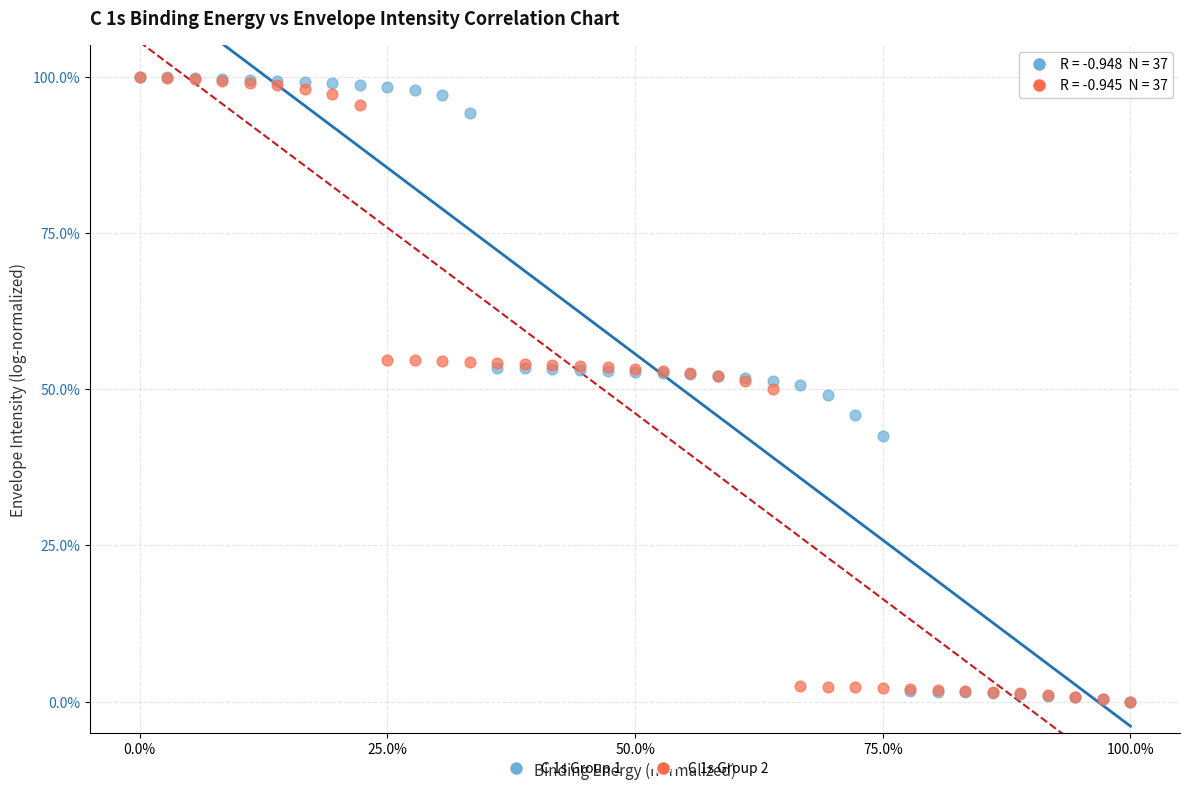

What are all the series names shown in the legend?

C 1s Group 1, C 1s Group 2